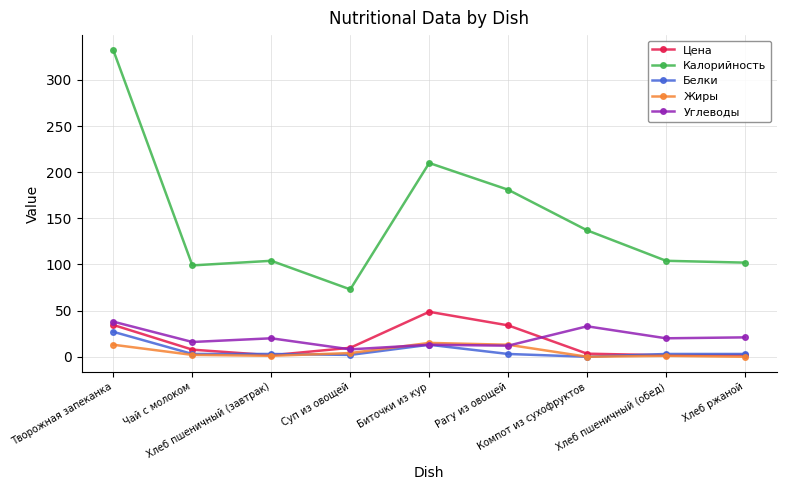

Where is Белки nearest to the value 13?

Биточки из кур